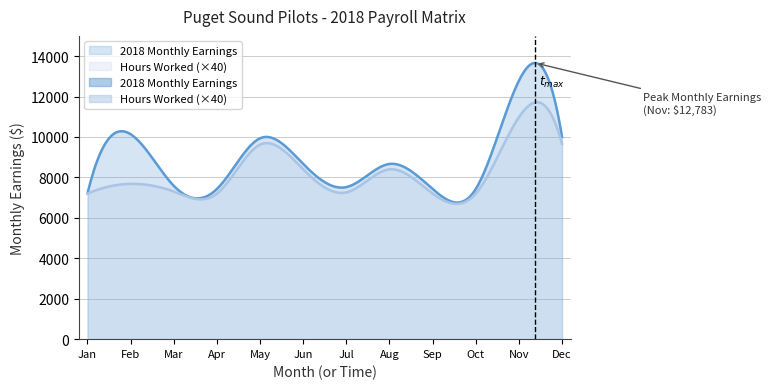

True or false: Hours Worked and 2018 Monthly Earnings cross at least once.

False